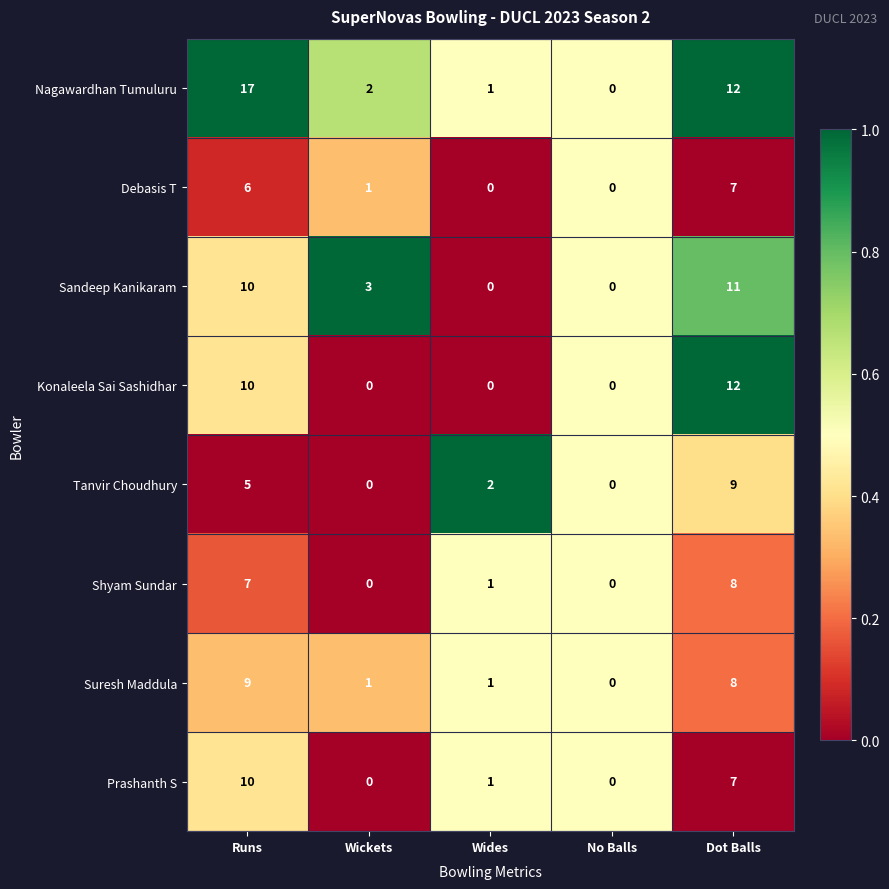

Which series has the largest range (max minus min)?

Nagawardhan Tumuluru